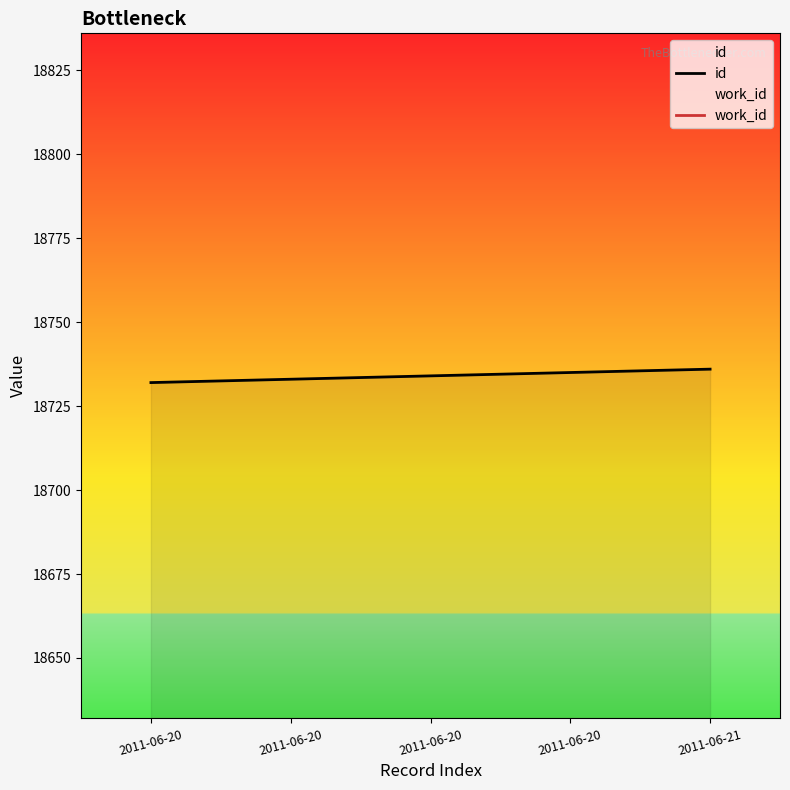

Reading left to right, list all the values displayed in this chart.

id: 18732	18733	18734	18735	18736
work_id: 6952	6952	6952	6952	6952